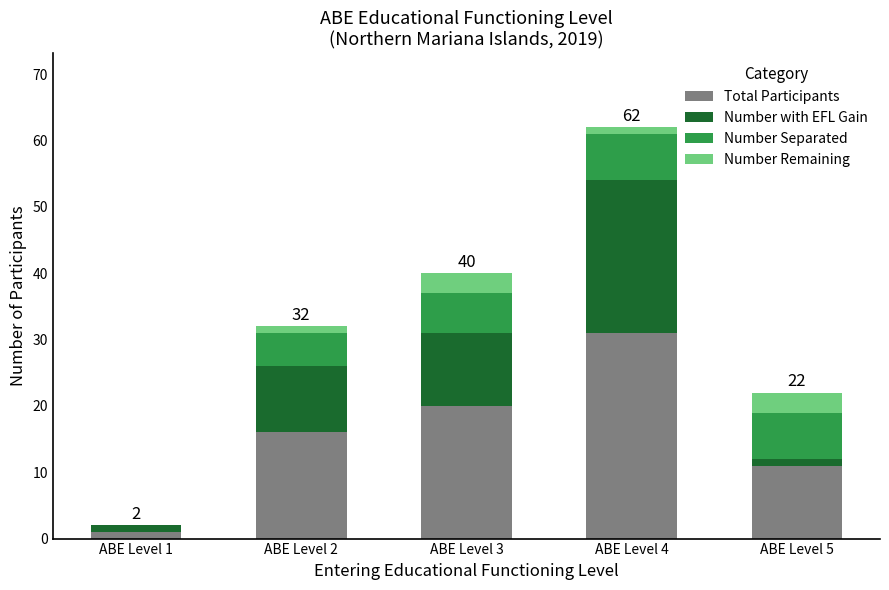

The value of Total Participants at ABE Level 4 is 47. True or false?

False